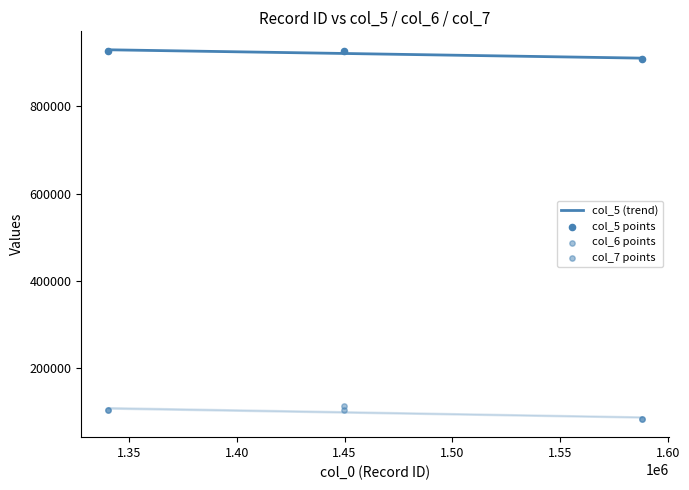

Which series has the largest total across all categories?

col_5